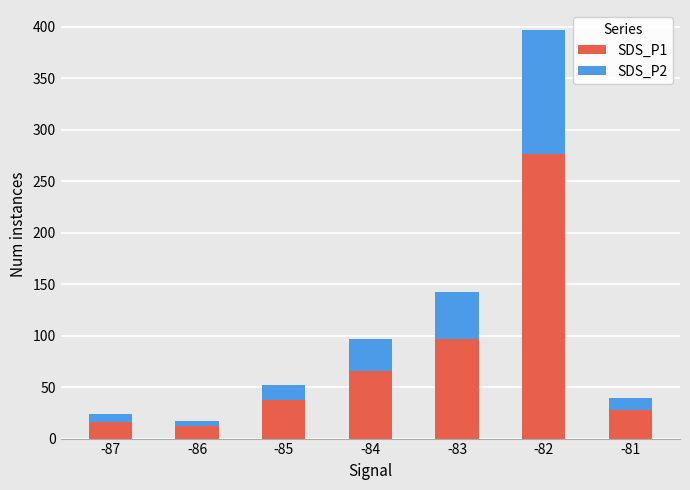

How many bars are there in total?

7